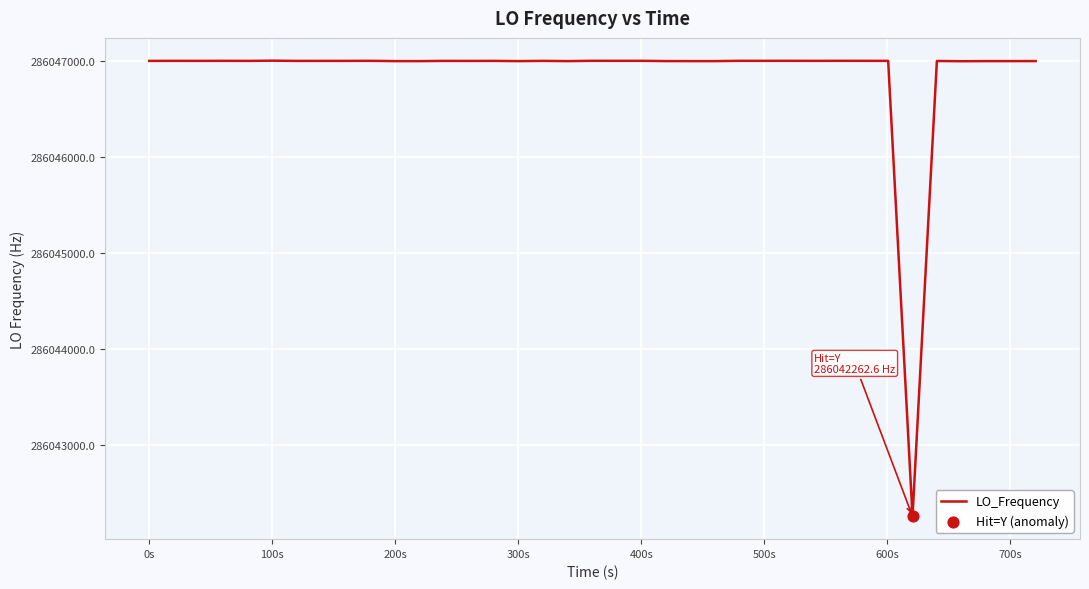

What is the difference between the maximum and minimum values?

4740.1